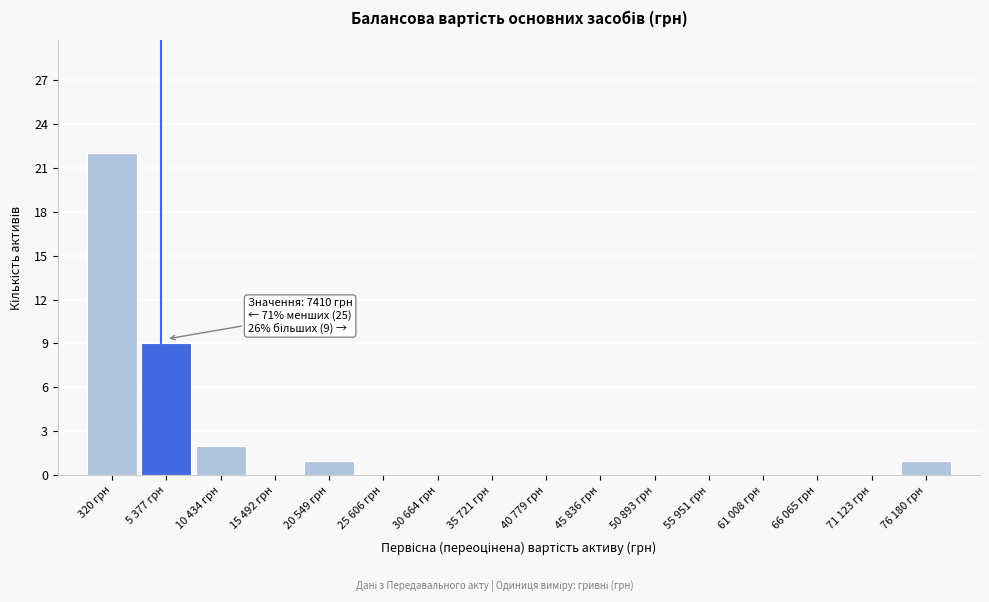

Reading left to right, transcribe all the data shown in this chart.

320 грн=22	5 377 грн=9	10 434 грн=2	15 492 грн=0	20 549 грн=1	25 606 грн=0	30 664 грн=0	35 721 грн=0	40 779 грн=0	45 836 грн=0	50 893 грн=0	55 951 грн=0	61 008 грн=0	66 065 грн=0	71 123 грн=0	76 180 грн=1